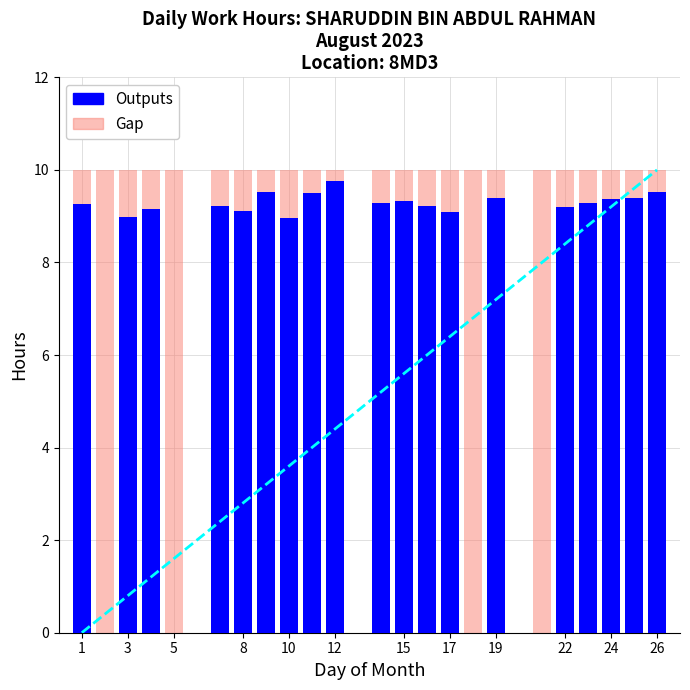

What is the sum of all Outputs values?

176.6